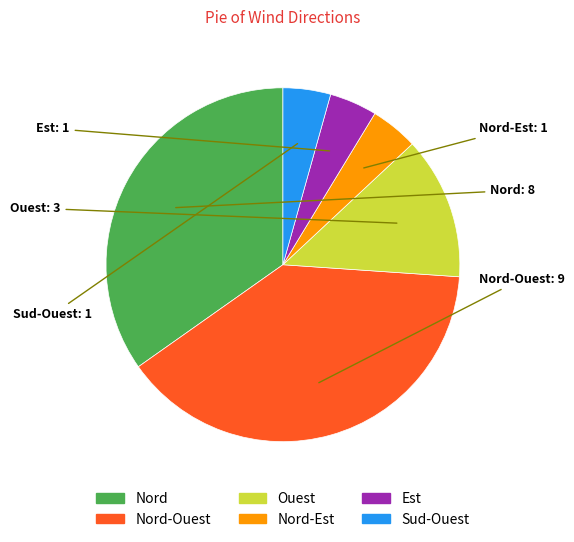

Does any single category account for the majority?

No